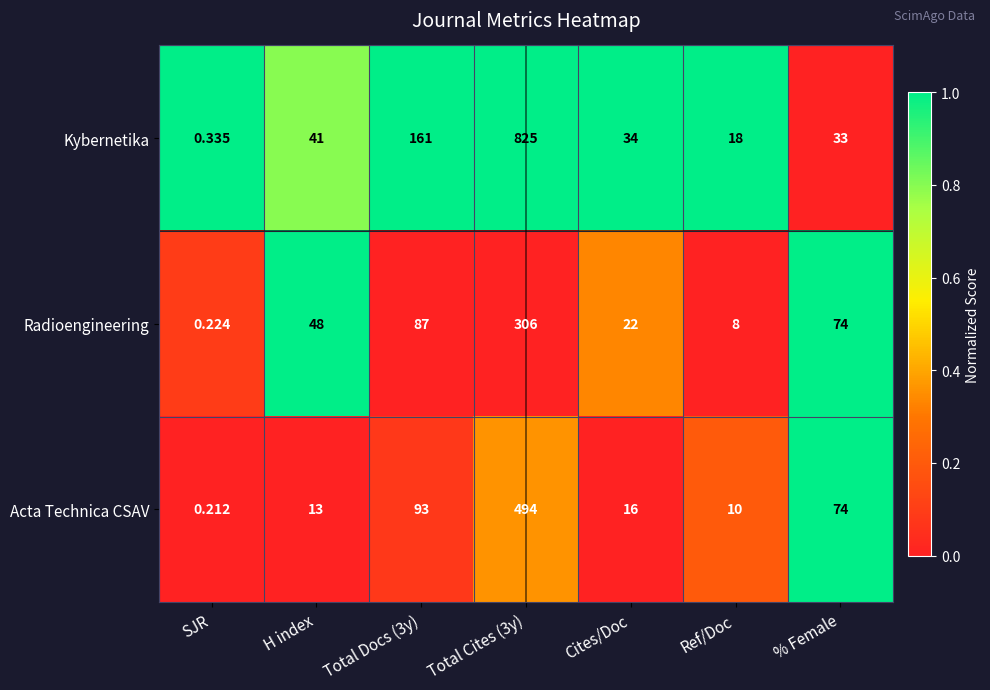

Which category has the lowest value across all series?

SJR